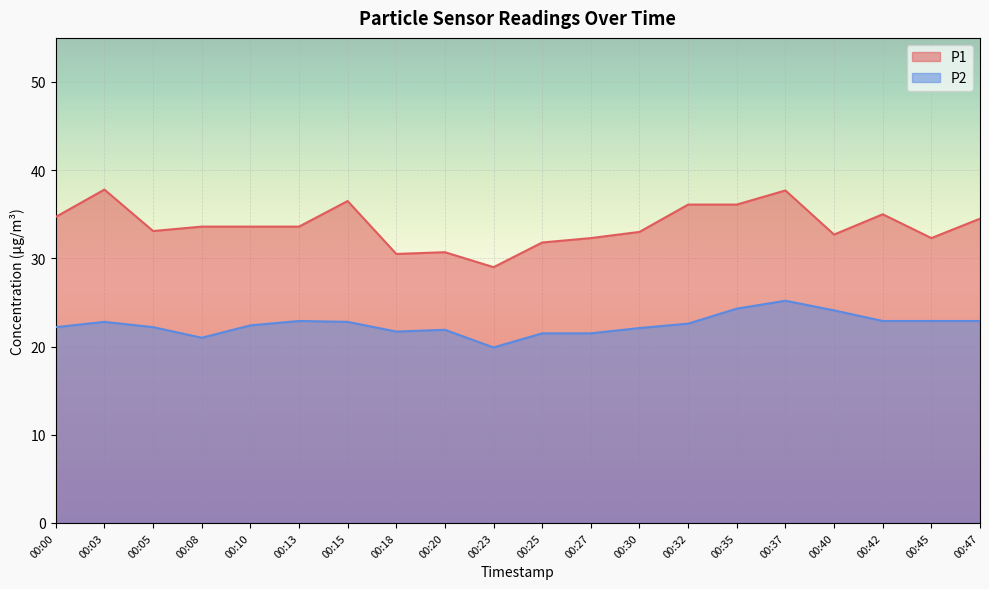

Which category has the lowest value in the P1 series?

00:23